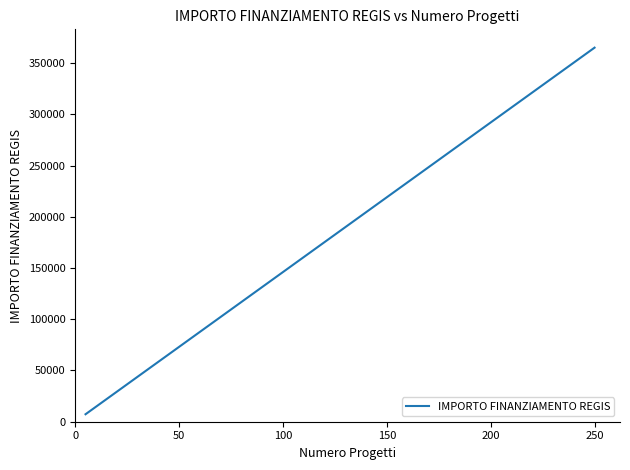

What is the maximum value shown in the chart?

365050